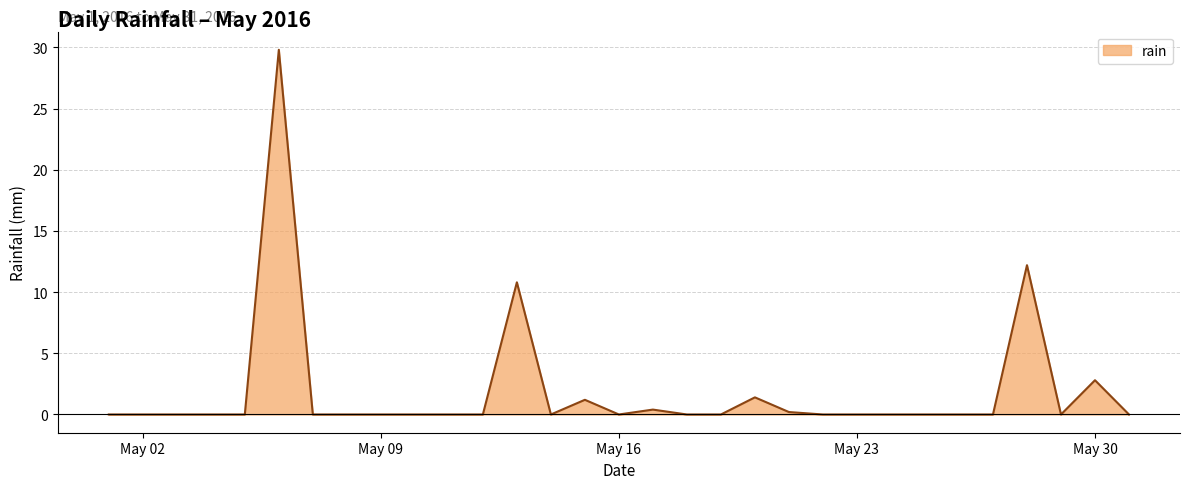

What is the maximum value shown in the chart?

29.8